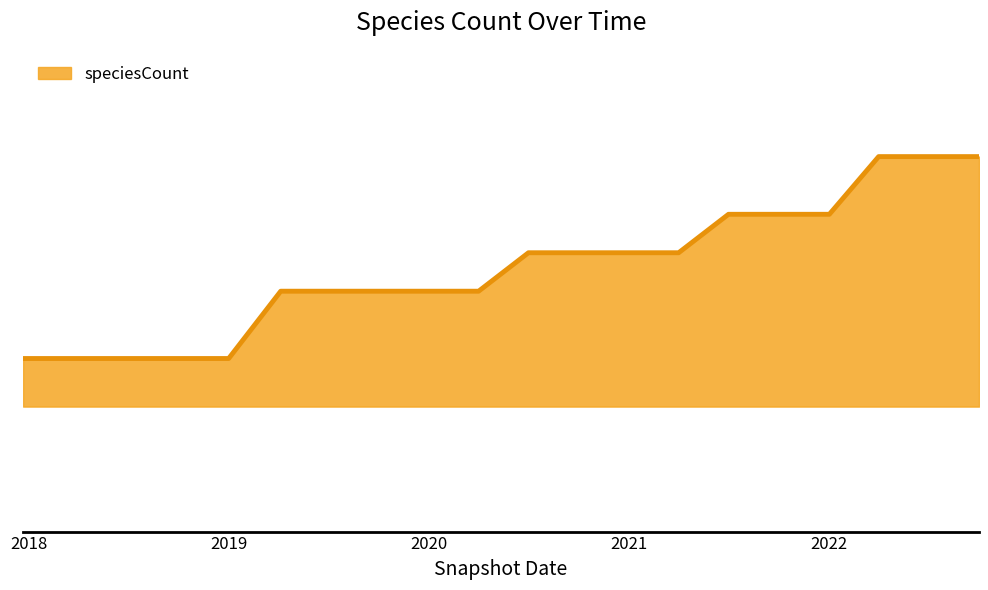

Is this an area chart (filled region under the line)?

Yes